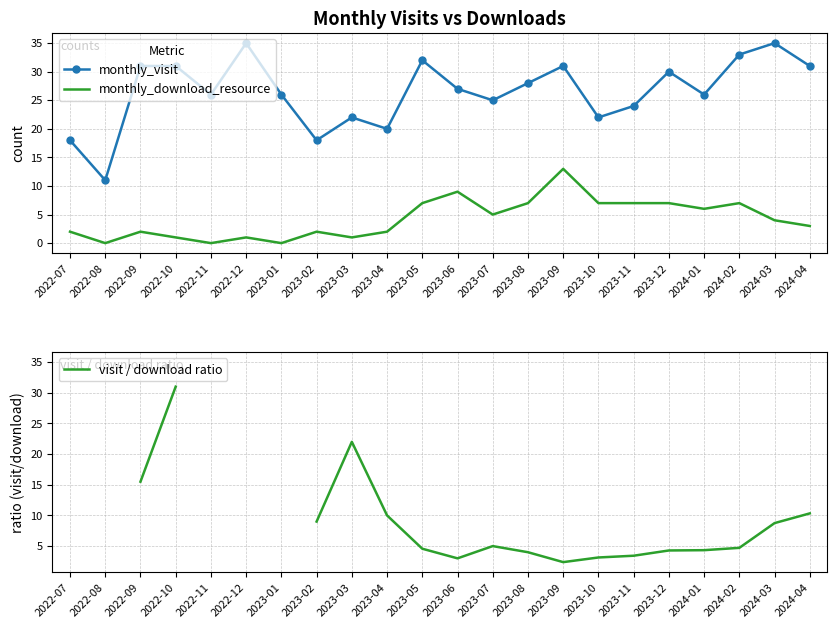

What is the sum of the monthly_visit values at 2023-10 and 2023-03?

44